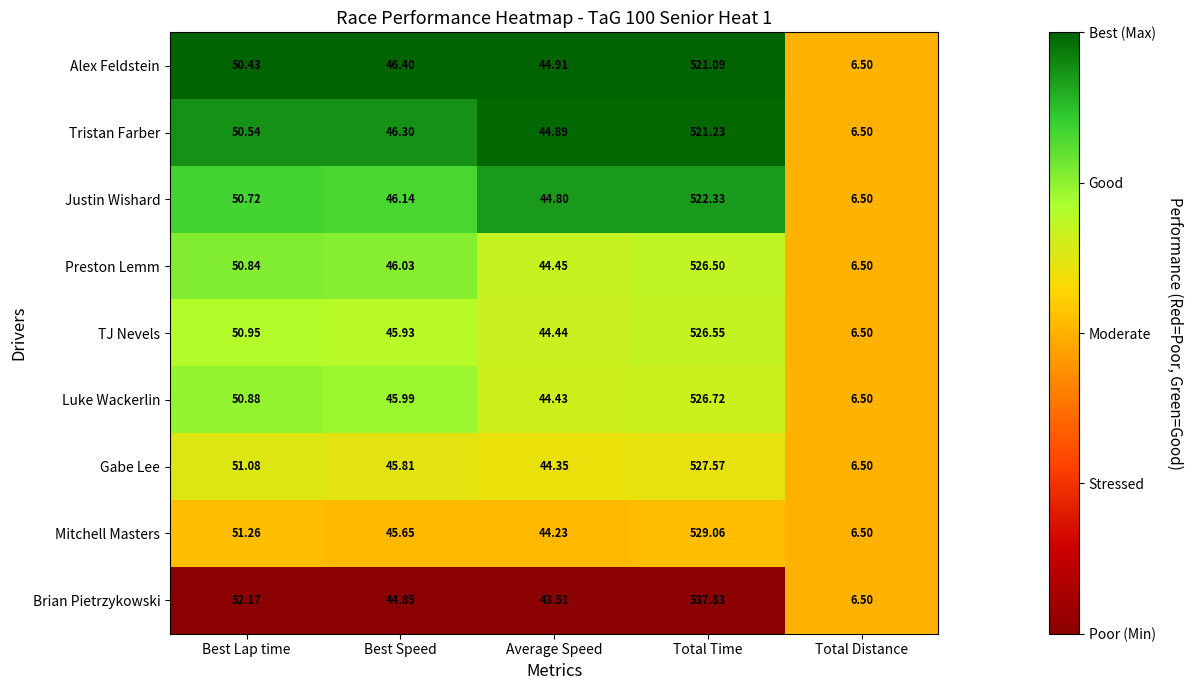

Which series has the largest range (max minus min)?

Brian Pietrzykowski